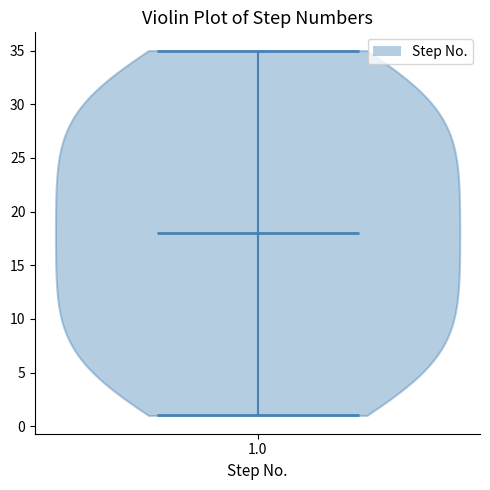

What is the lowest point the violin at x = 1.0 reaches on the y-axis? The values are not printed on the chart, so give them approximately, as read against the axis.

1